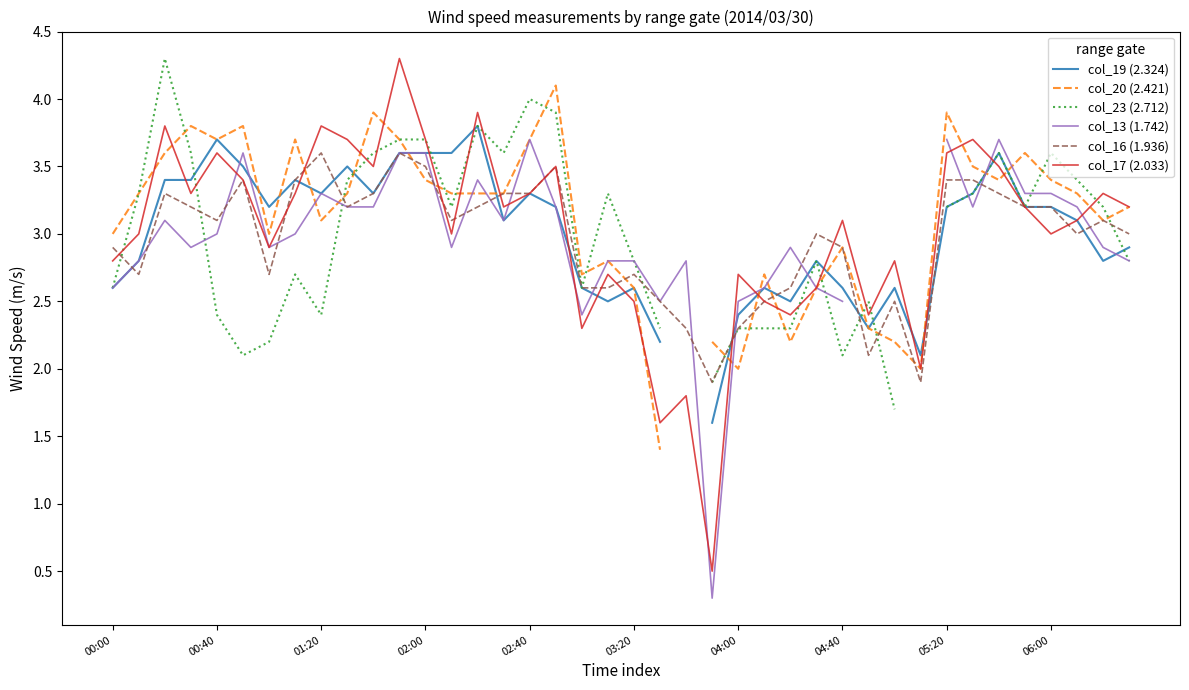

Is it true that col_16 (1.936) equals 2.3 at 04:00?

True